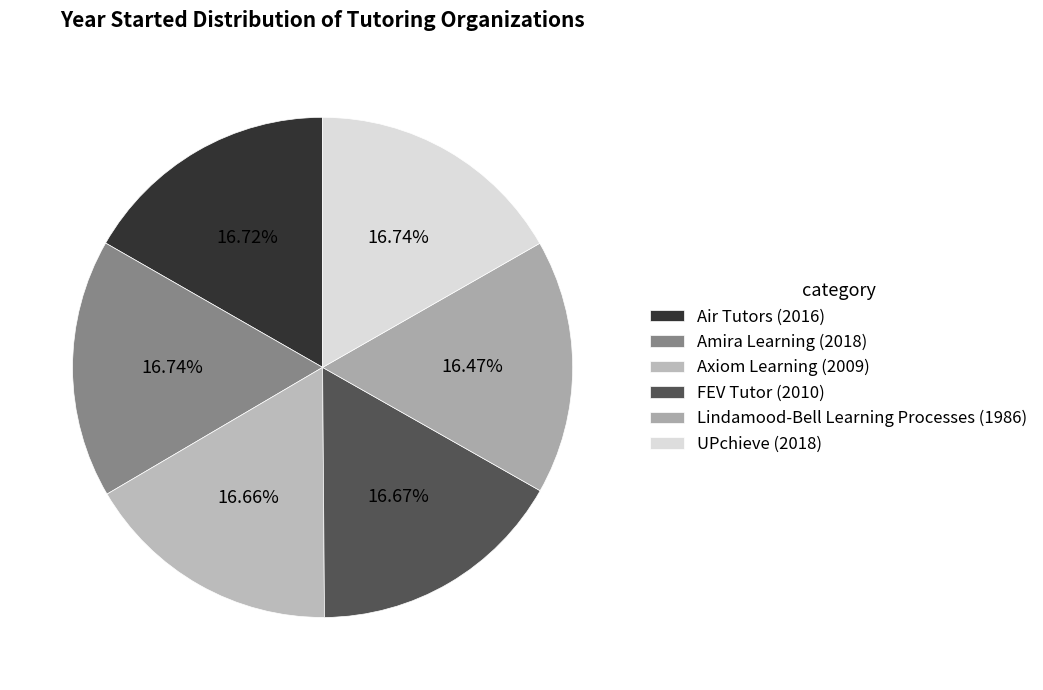

What percentage is the FEV Tutor slice, to the nearest percent?

17%